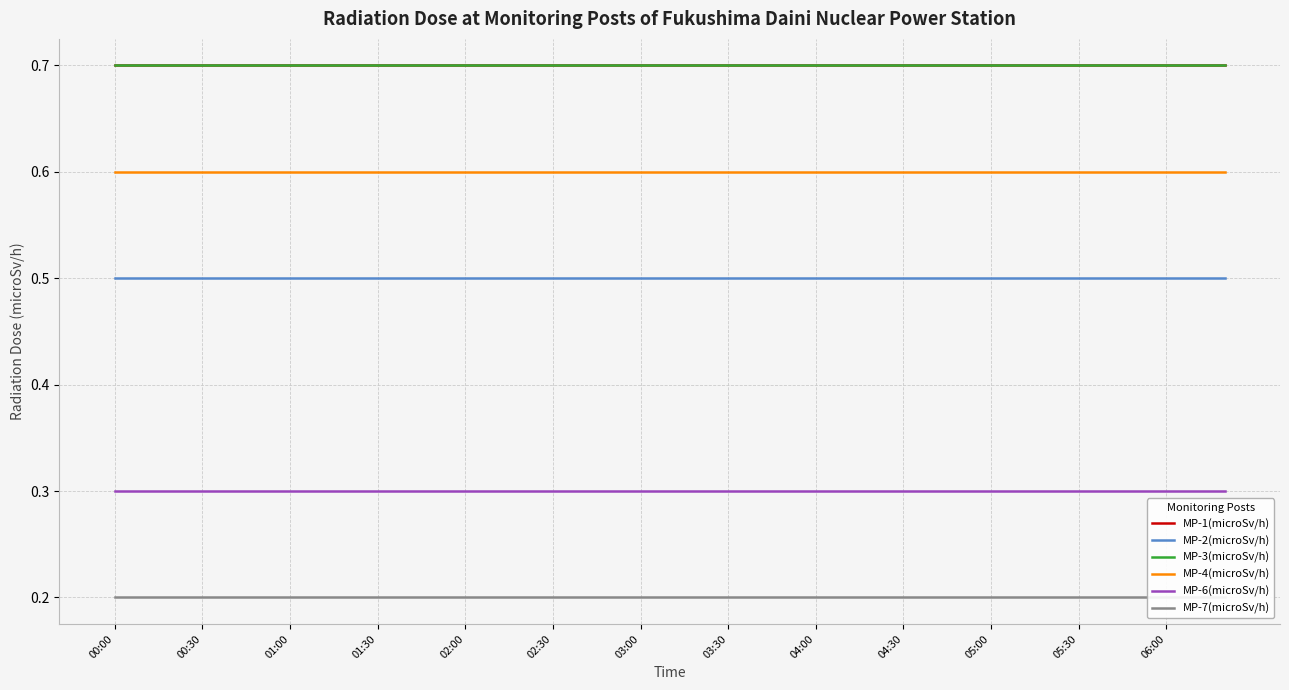

At which category is the sum across all series the highest?

00:00